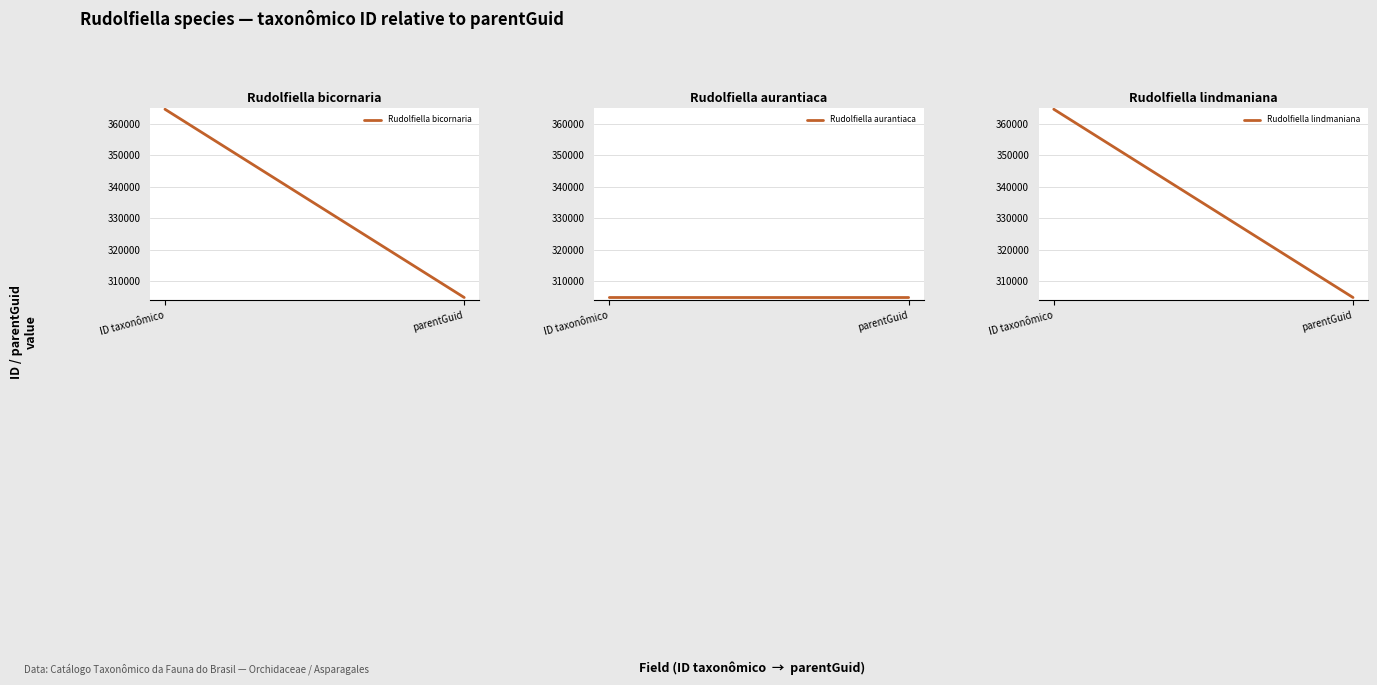

True or false: Rudolfiella aurantiaca has a value of 304838 at parentGuid.

True